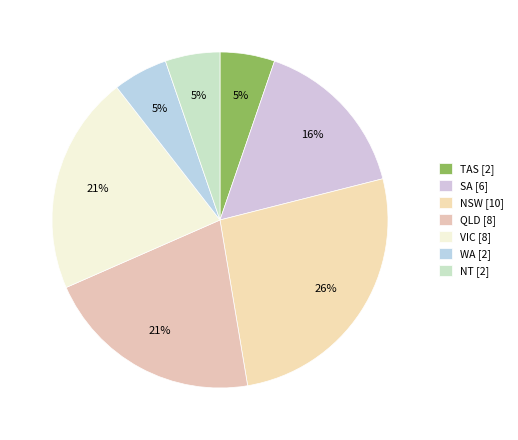

True or false: SA accounts for 16% of the total.

True